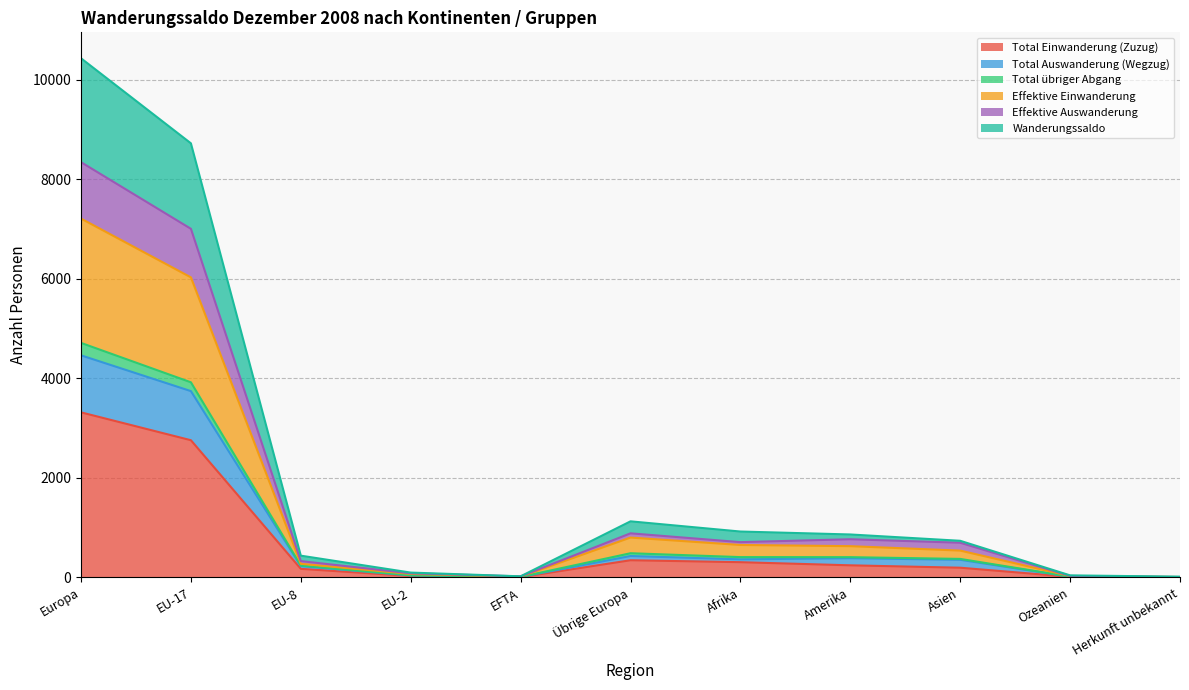

List the labels in order of Wanderungssaldo value, largest first.

Europa, EU-17, Übrige Europa, Afrika, Amerika, Asien, EU-8, EU-2, Ozeanien, EFTA, Herkunft unbekannt